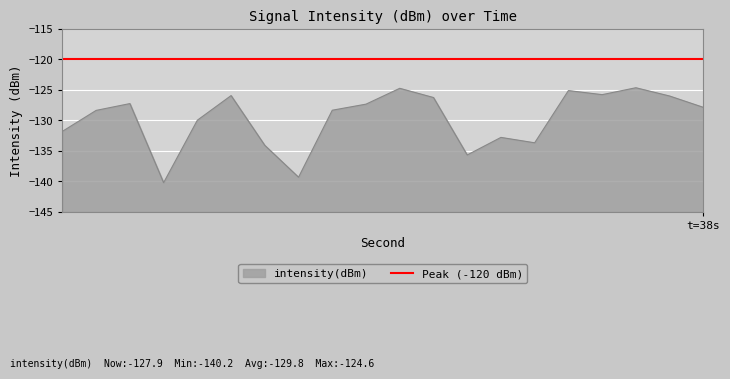

How many interior local valleys (lower than both neighbors) does the data have?

5